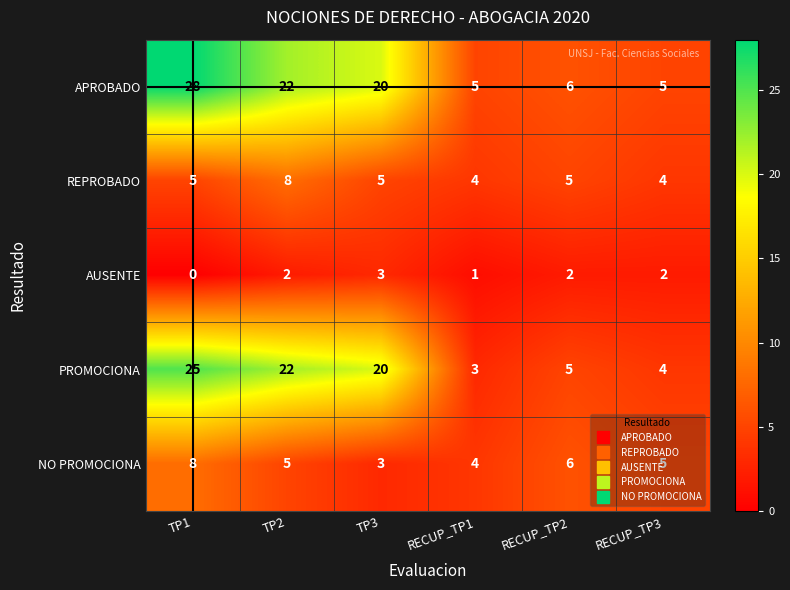

At which label is APROBADO closest to 16?

TP3